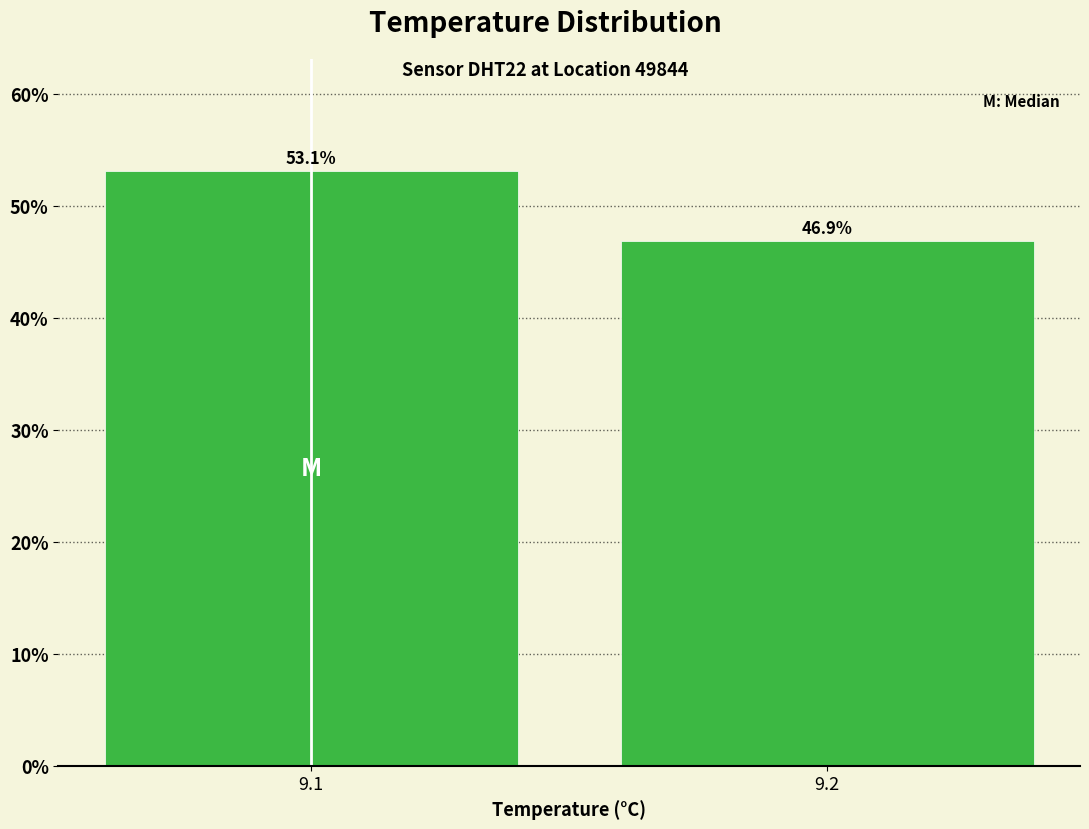

Reading right to left, list all the values displayed in this chart.

9.2=46.9	9.1=53.1